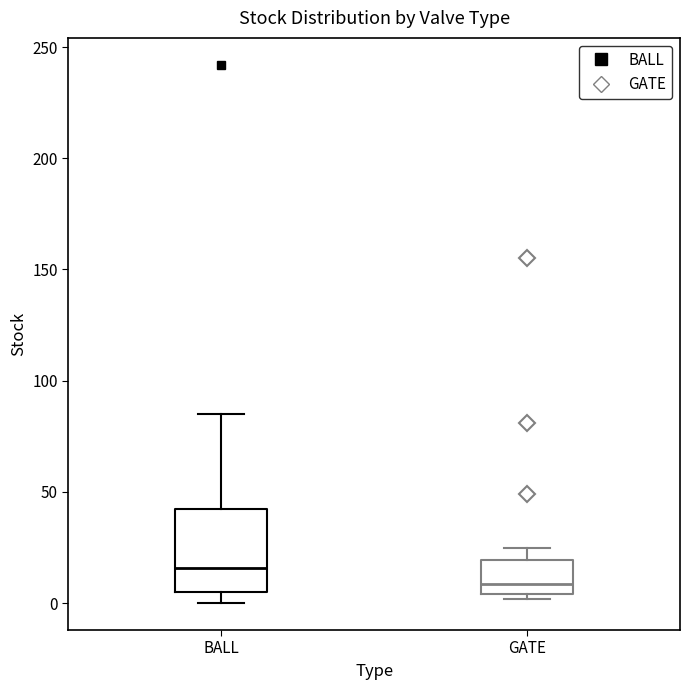

Where is the upper edge of the box for BALL on the y-axis? The values are not printed on the chart, so give them approximately, as read against the axis.

45